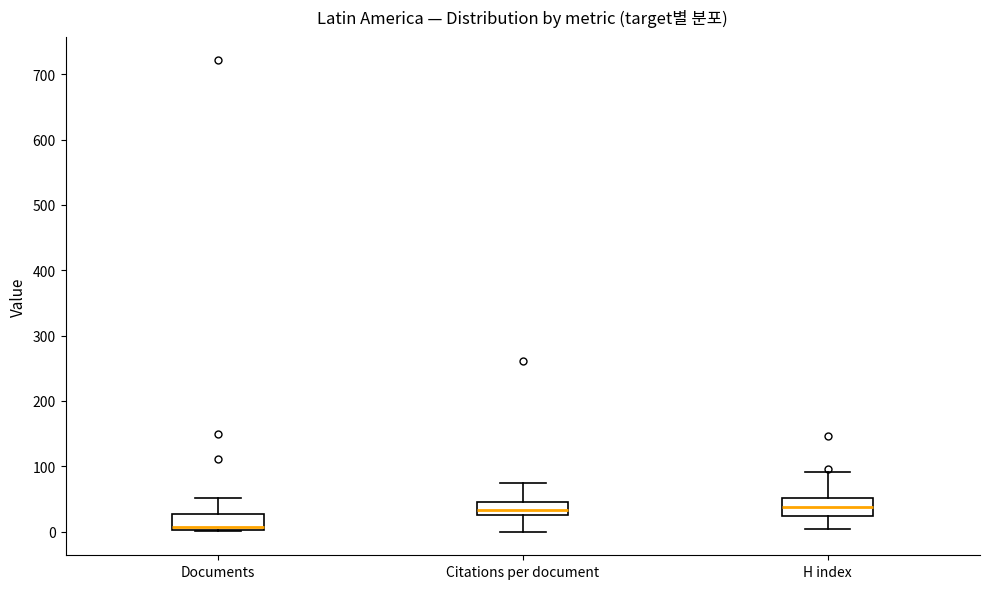

Reading left to right, transcribe this box plot: for each box, give where its median line is, the range the box spans, and where its two whiskers end, as read against the y-axis. The values are not printed on the chart, so give them approximately, as read against the axis.

Documents: median 10, box 0 to 30, whiskers 0 to 50
Citations per document: median 30 (inside the box), box 30 to 50, whiskers 0 to 80
H index: median 40, box 20 to 50, whiskers 0 to 90